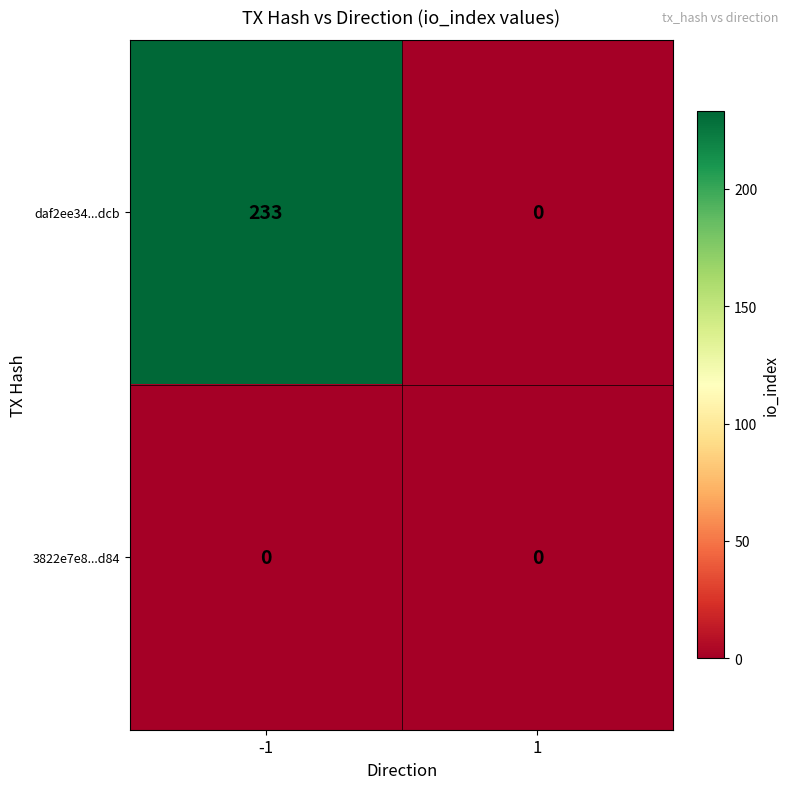

What is the difference between the maximum and minimum values in the daf2ee34...dcb series?

233